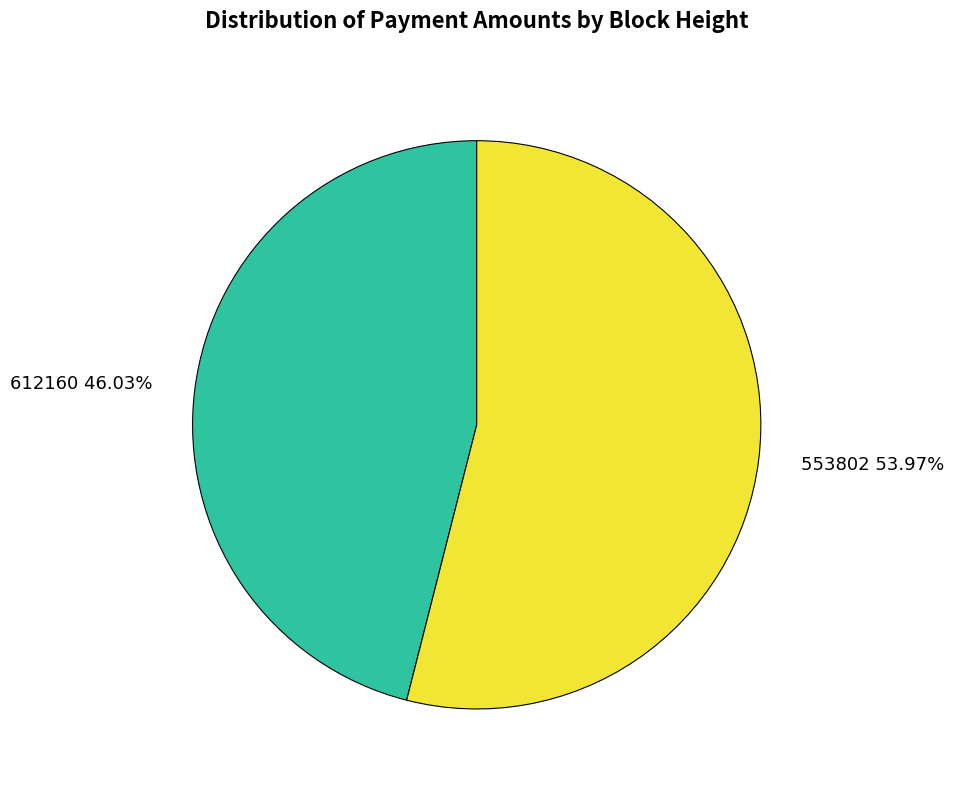

To the nearest percent, what percentage of the pie is 553802?

54%